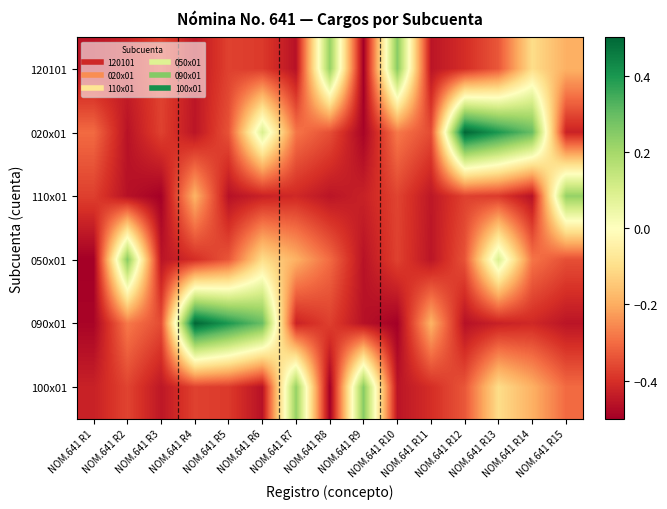

Rank the series by their maximum value, from highest to lowest.

020x01, 090x01, 120101, 050x01, 100x01, 110x01